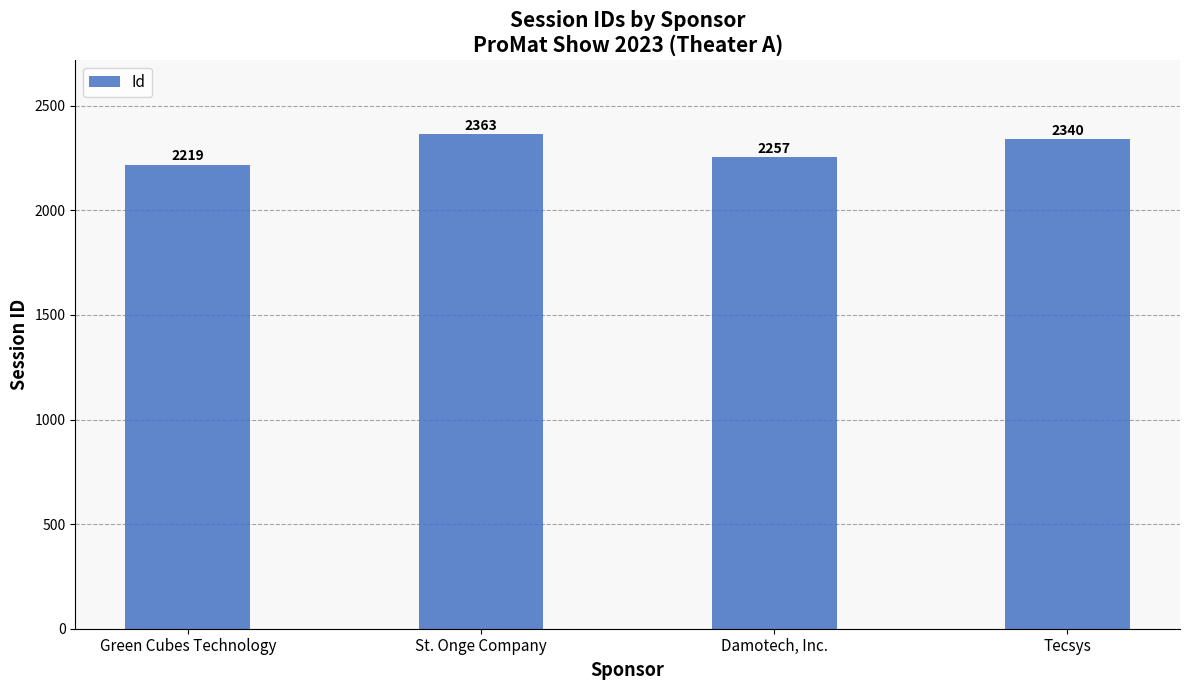

The value at Damotech, Inc. is 2257. True or false?

True